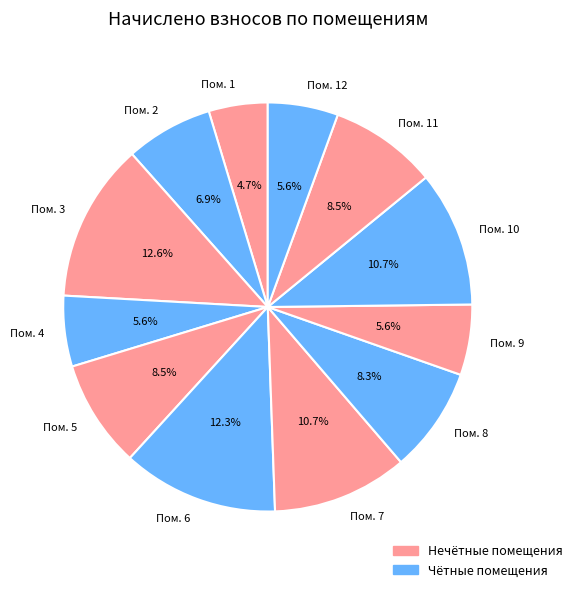

Count the number of slices in the pie.

12